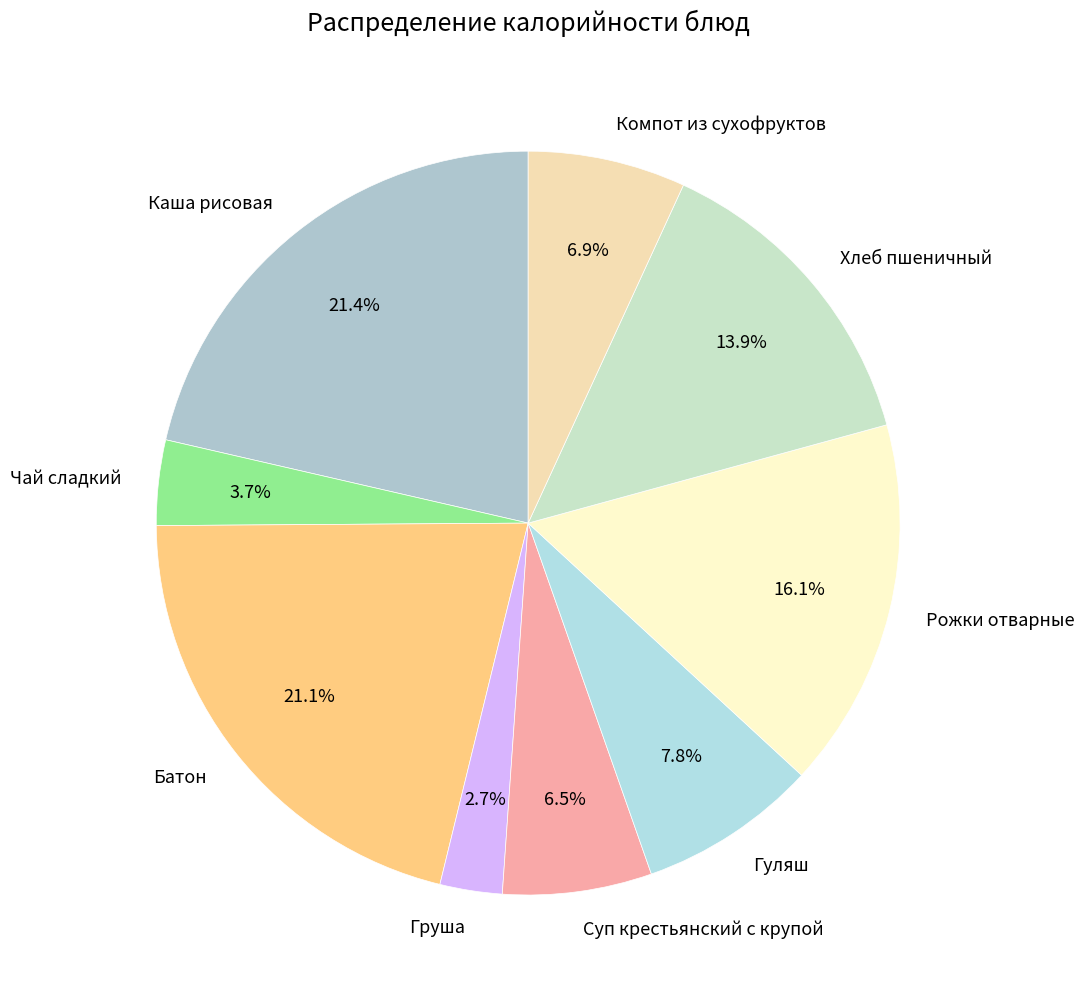

How many slices are in this pie chart?

9